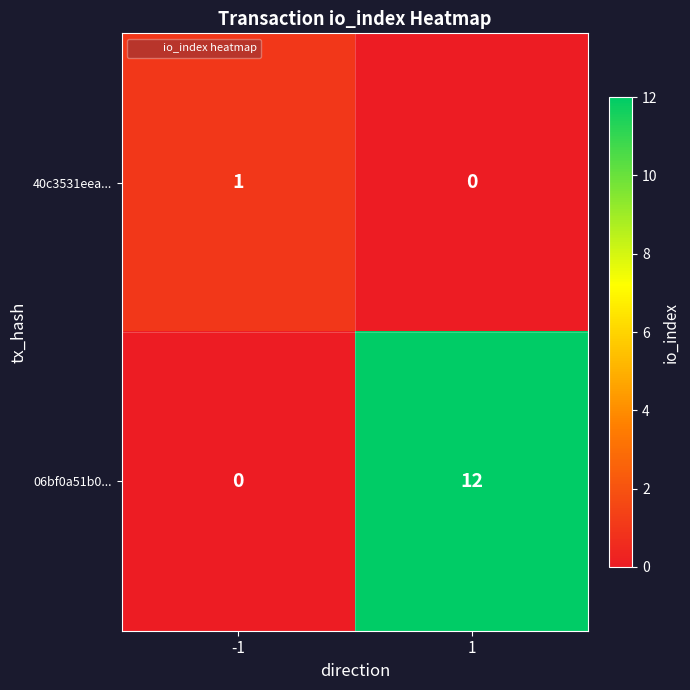

Rank the series at 1 from highest to lowest value.

06bf0a51b0..., 40c3531eea...